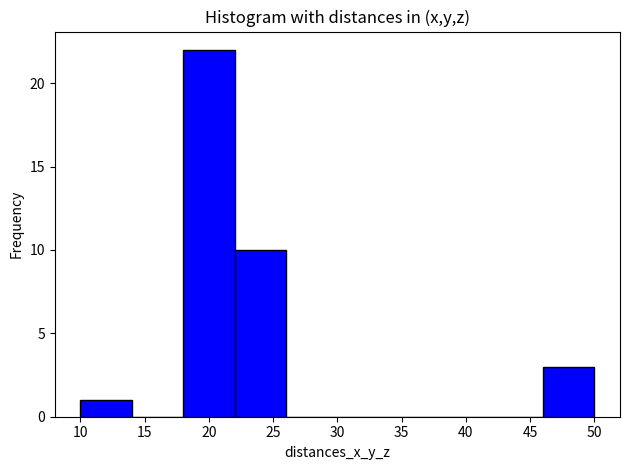

How tall is the bar that spans 46 to 50 on the x-axis? The values are not printed on the chart, so give them approximately, as read against the axis.

3